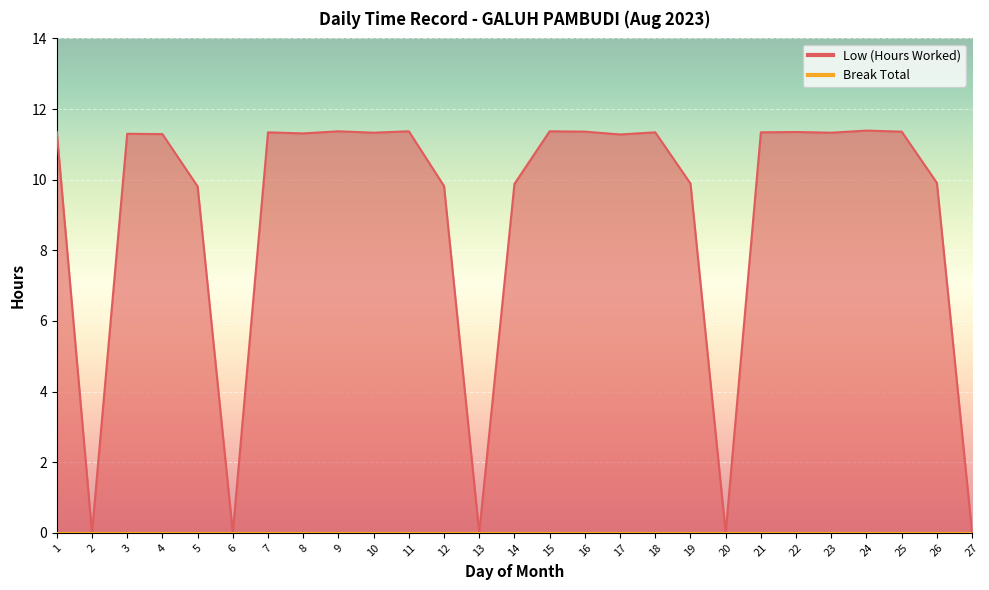

At which category does the chart reach its minimum across all series?

2